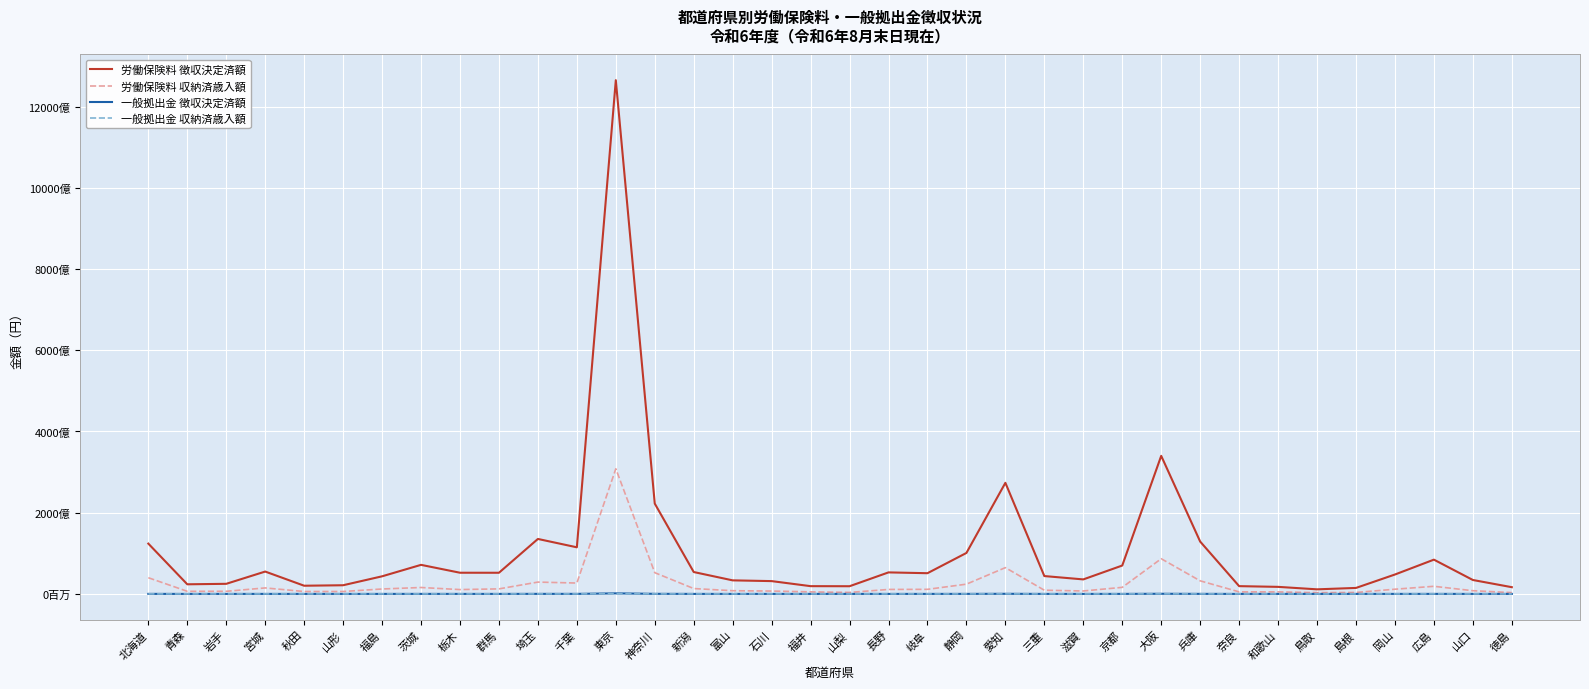

Between 福島 and 愛知, which series saw the biggest shift?

労働保険料 徴収決定済額